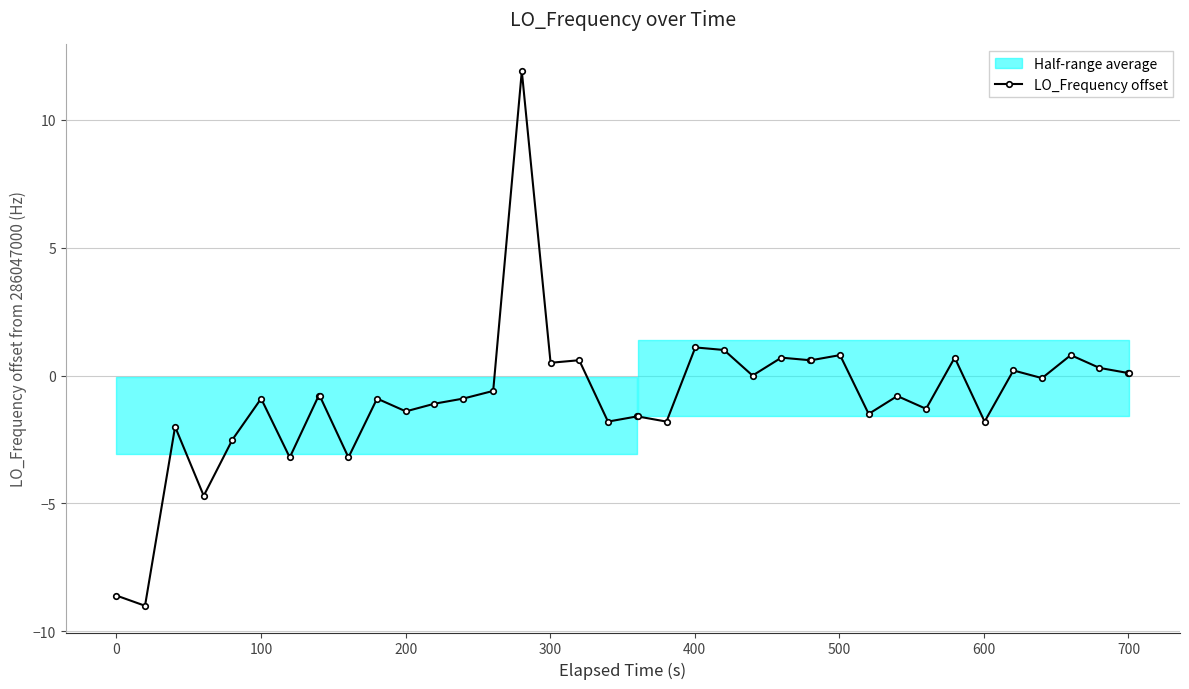

Count the number of values greater than 0.

15